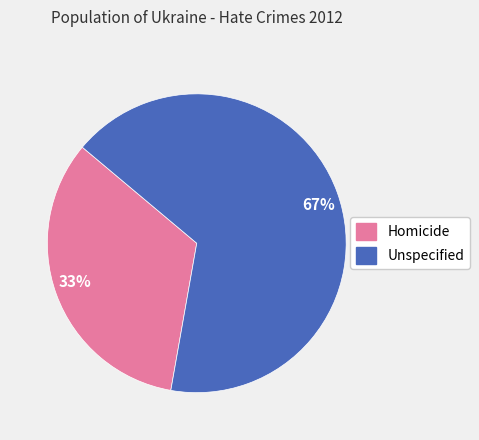

Is the sum of 67% and 33% greater than half?

Yes